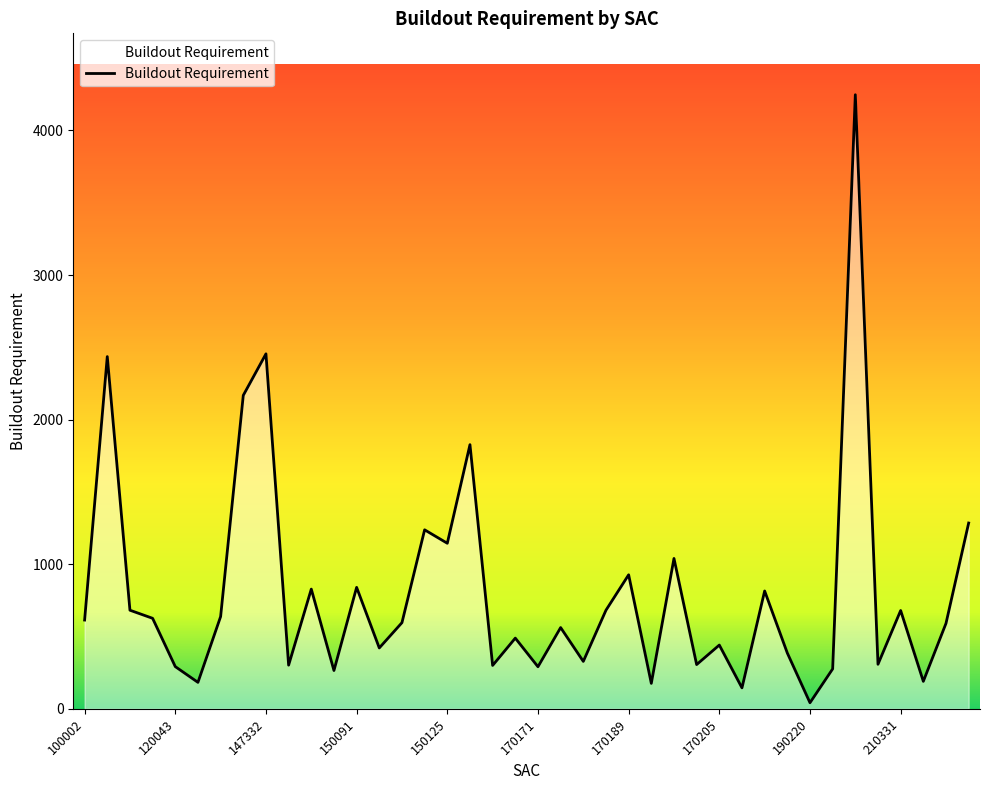

What is the difference between the maximum and minimum values?

4205